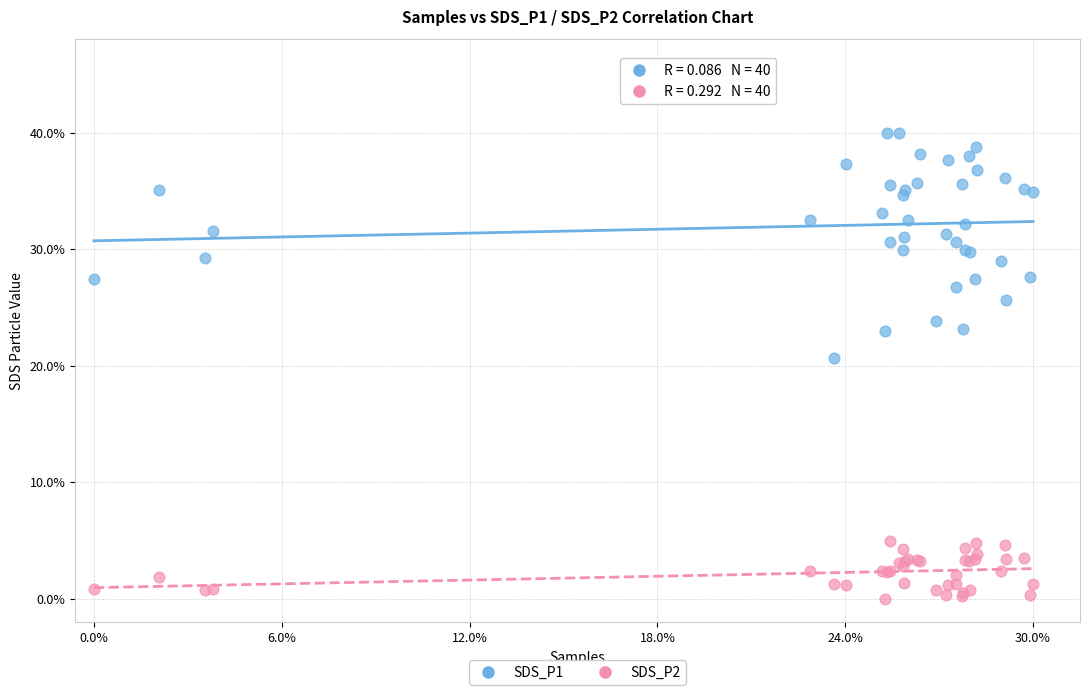

What are all the series names shown in the legend?

SDS_P1, SDS_P2